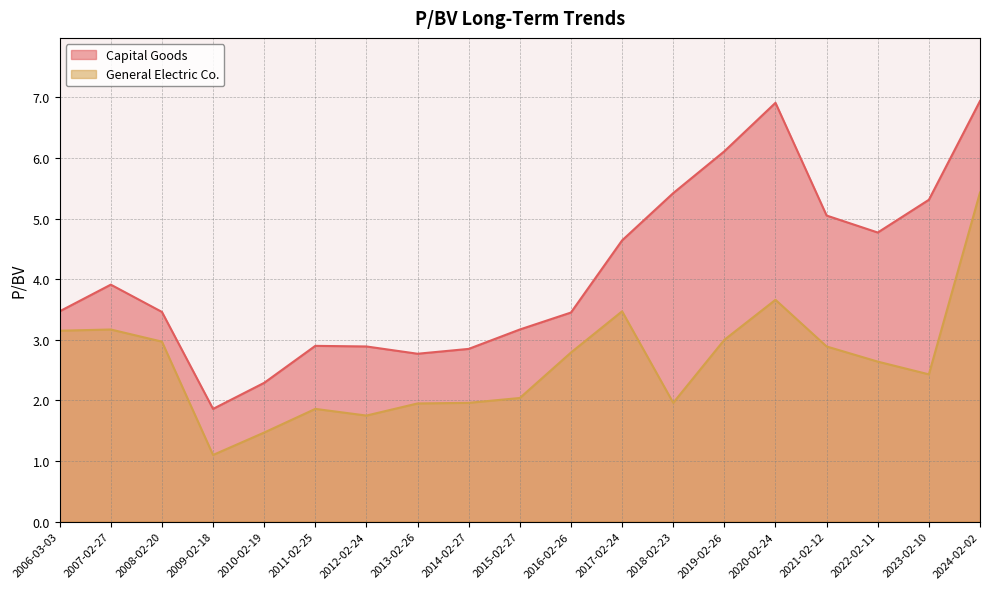

Reading left to right, list all the values displayed in this chart.

Capital Goods: 2006-03-03=3.5	2007-02-27=3.9	2008-02-20=3.5	2009-02-18=1.9	2010-02-19=2.3	2011-02-25=2.9	2012-02-24=2.9	2013-02-26=2.8	2014-02-27=2.9	2015-02-27=3.2	2016-02-26=3.5	2017-02-24=4.6	2018-02-23=5.4	2019-02-26=6.1	2020-02-24=6.9	2021-02-12=5.0	2022-02-11=4.8	2023-02-10=5.3	2024-02-02=6.9
General Electric Co.: 2006-03-03=3.1	2007-02-27=3.2	2008-02-20=3.0	2009-02-18=1.1	2010-02-19=1.5	2011-02-25=1.9	2012-02-24=1.8	2013-02-26=1.9	2014-02-27=2.0	2015-02-27=2.0	2016-02-26=2.8	2017-02-24=3.5	2018-02-23=2.0	2019-02-26=3.0	2020-02-24=3.7	2021-02-12=2.9	2022-02-11=2.6	2023-02-10=2.4	2024-02-02=5.4